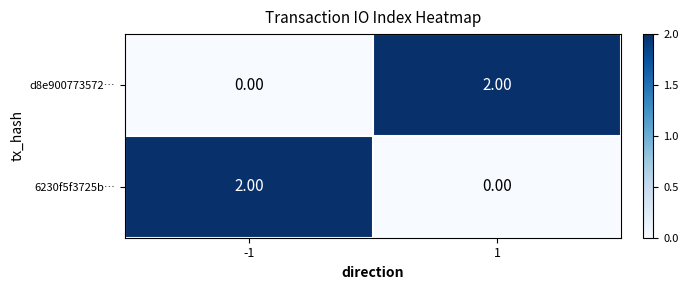

How many positive values does the d8e900773572… series have?

1